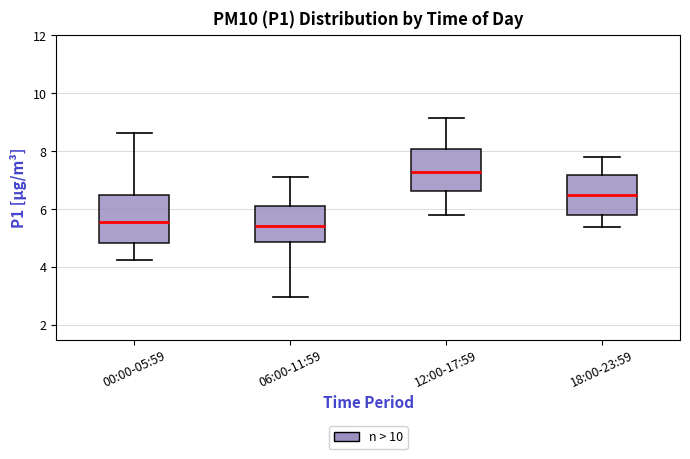

Comparing the boxes themselves (not the whiskers), which one is the tallest?

00:00-05:59